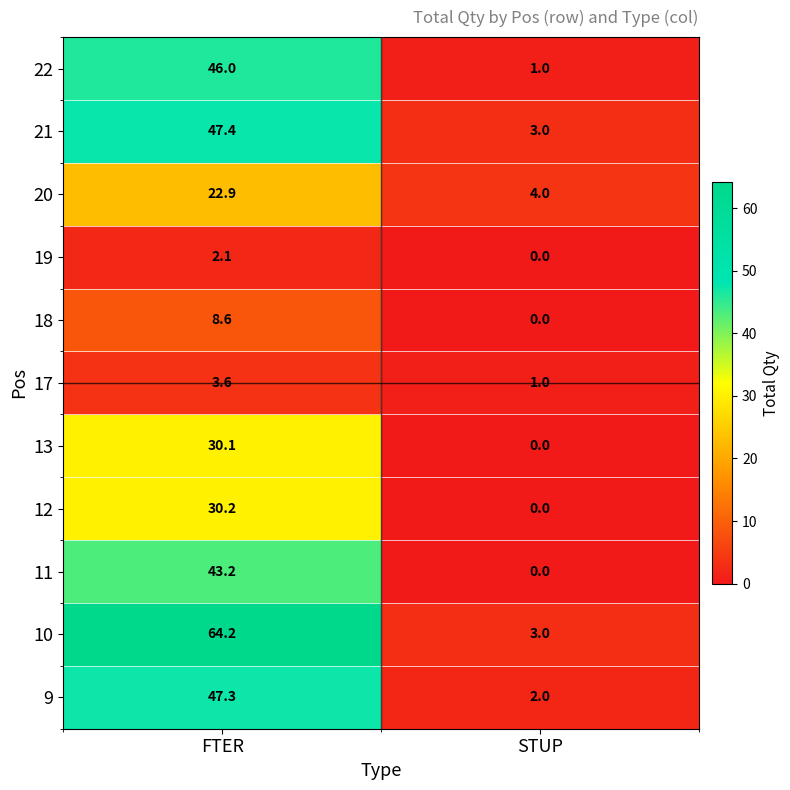

The value of 18 at STUP is -5.1. True or false?

False